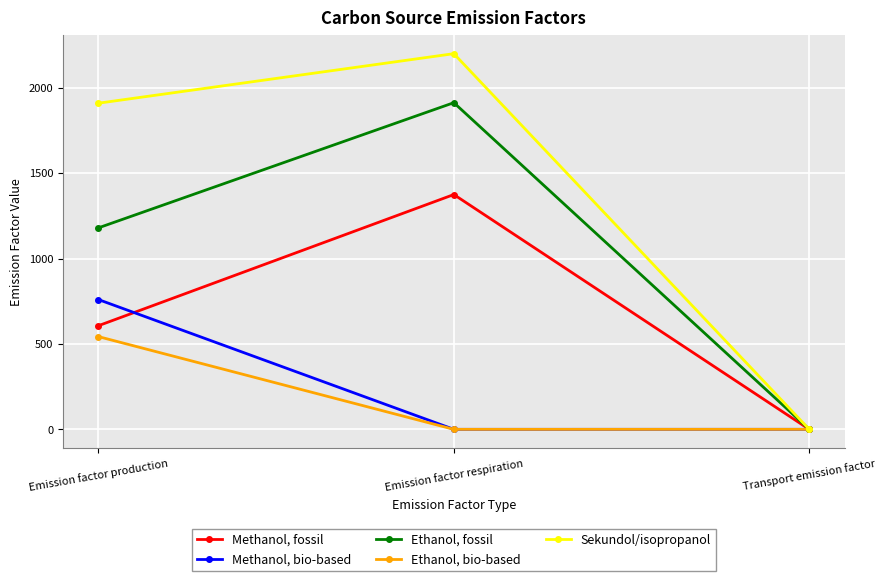

Rank the series by their maximum value, from highest to lowest.

Sekundol/isopropanol, Ethanol, fossil, Methanol, fossil, Methanol, bio-based, Ethanol, bio-based